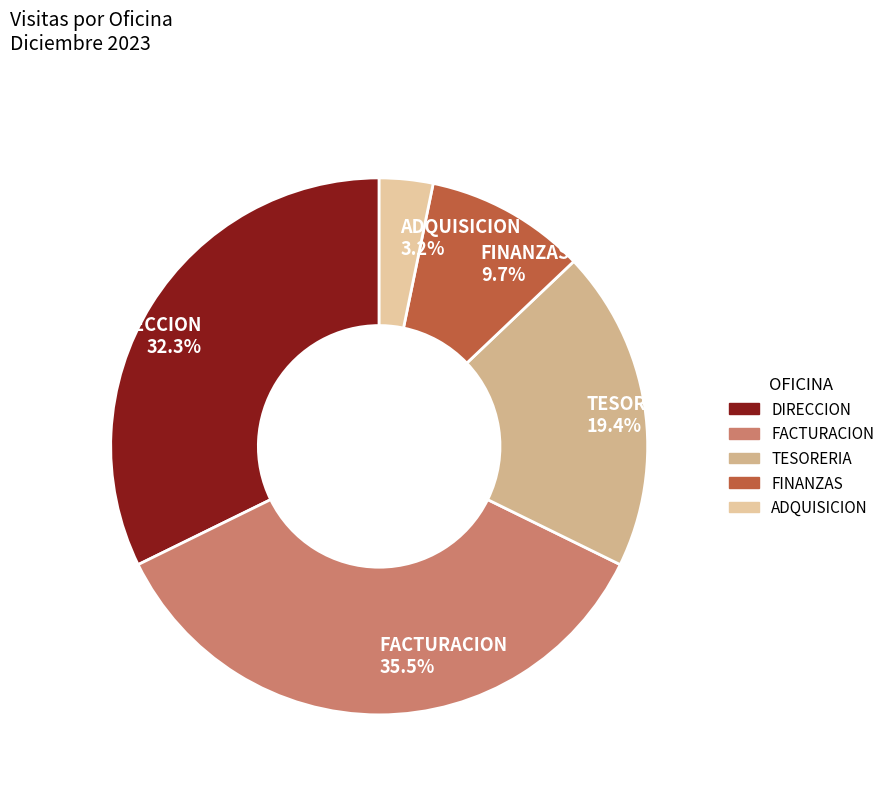

Which has a higher value, TESORERIA or ADQUISICION?

TESORERIA